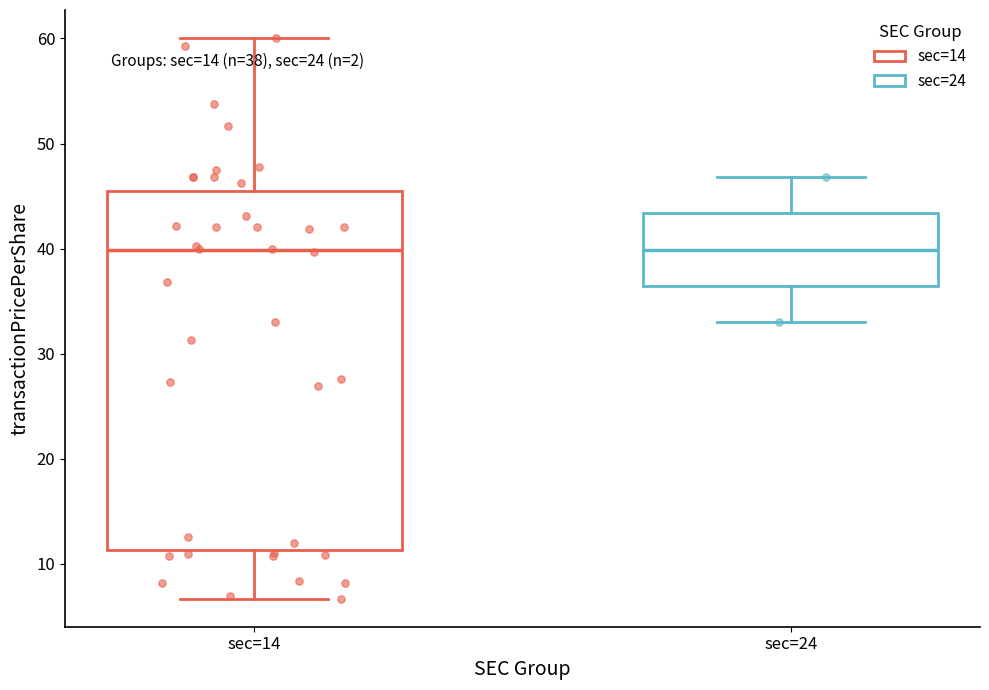

Which box is the tallest, from its lower edge to its upper edge?

sec=14